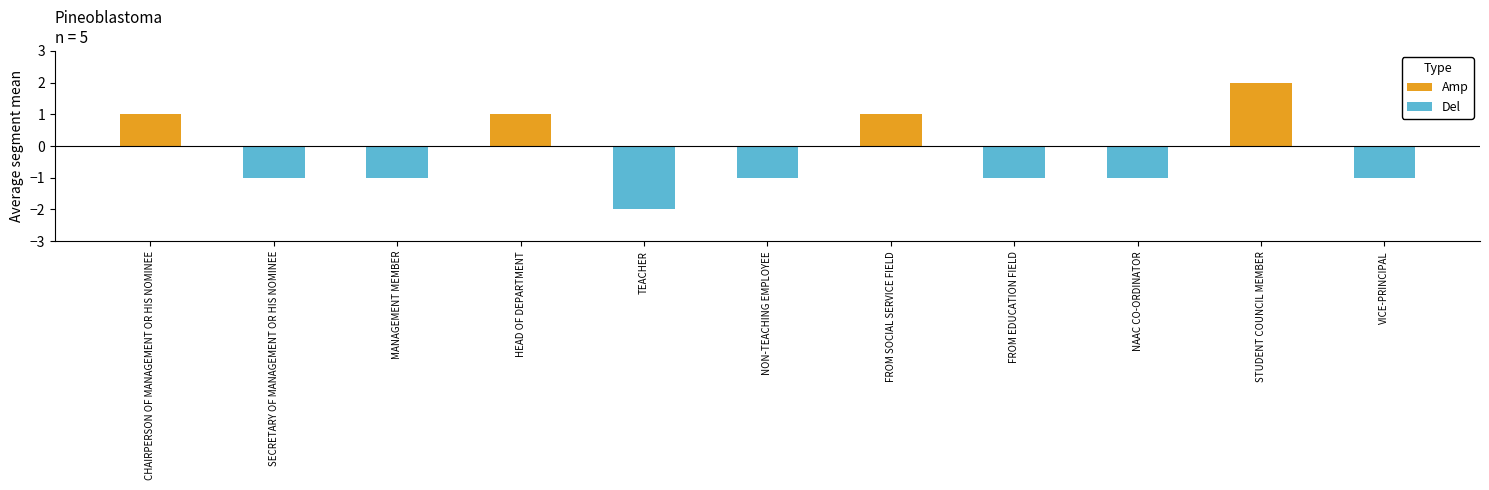

How many series are shown in this chart?

2